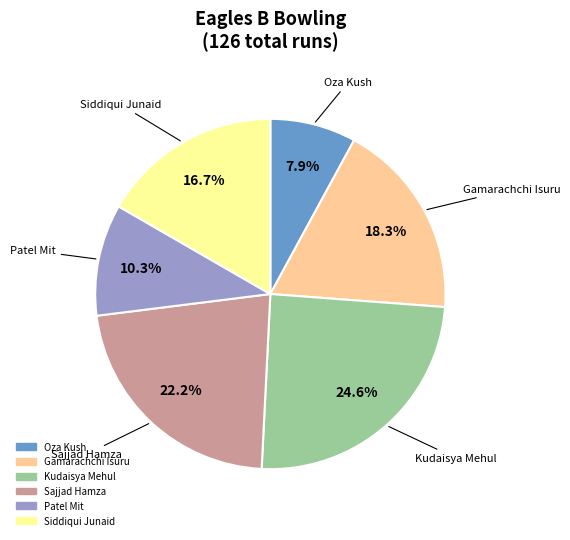

Is there a majority slice in this chart?

No